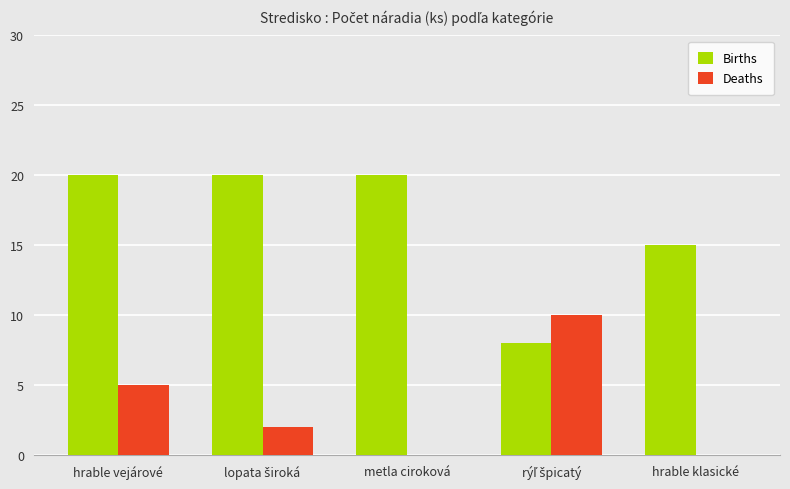

How many distinct data groups are displayed?

2